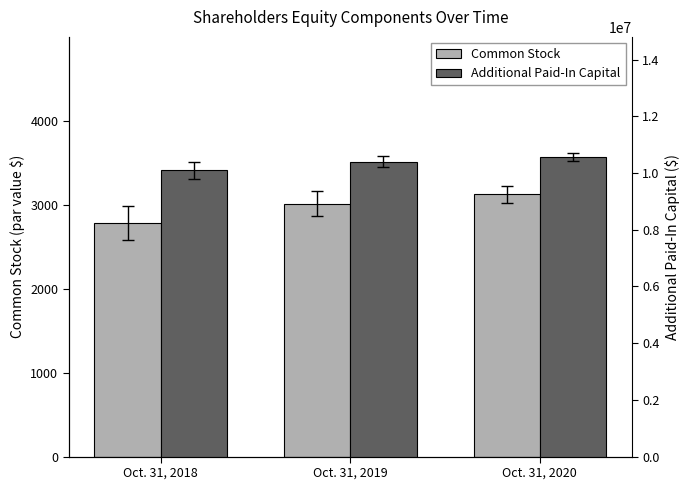

What is the spread (max minus min) of values at Oct. 31, 2019?

10401425